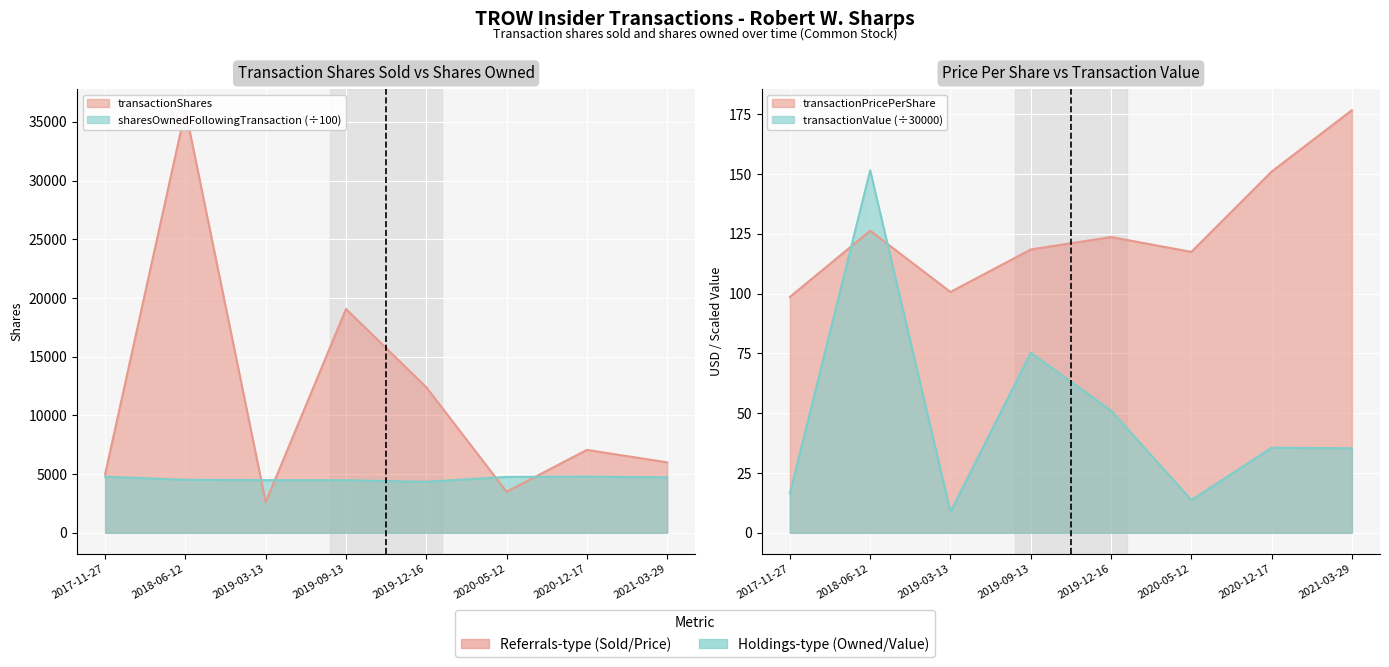

At how many categories does at least one series exceed 23518?

1